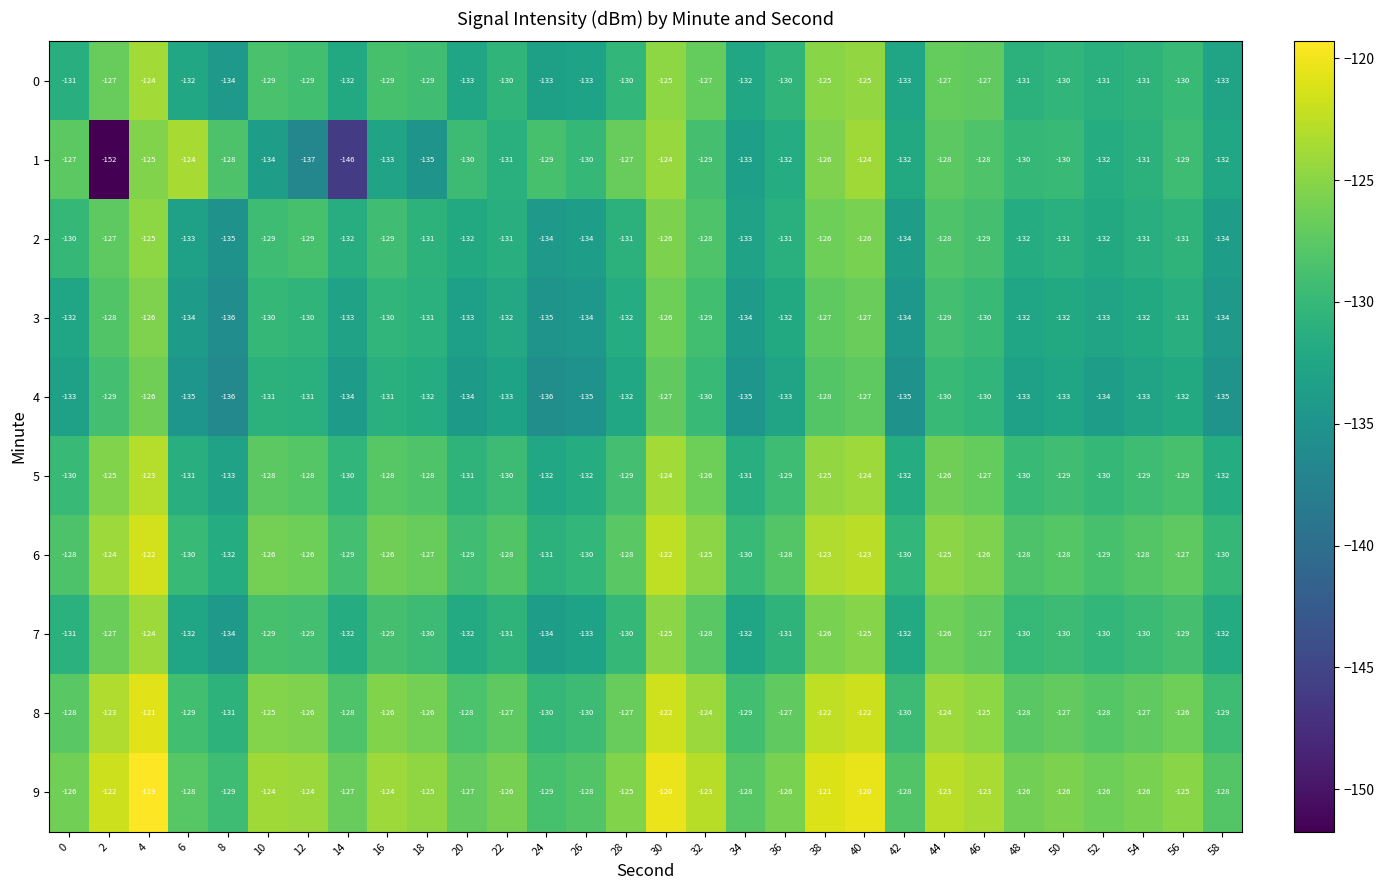

The value of 9 at 44 is -60. True or false?

False